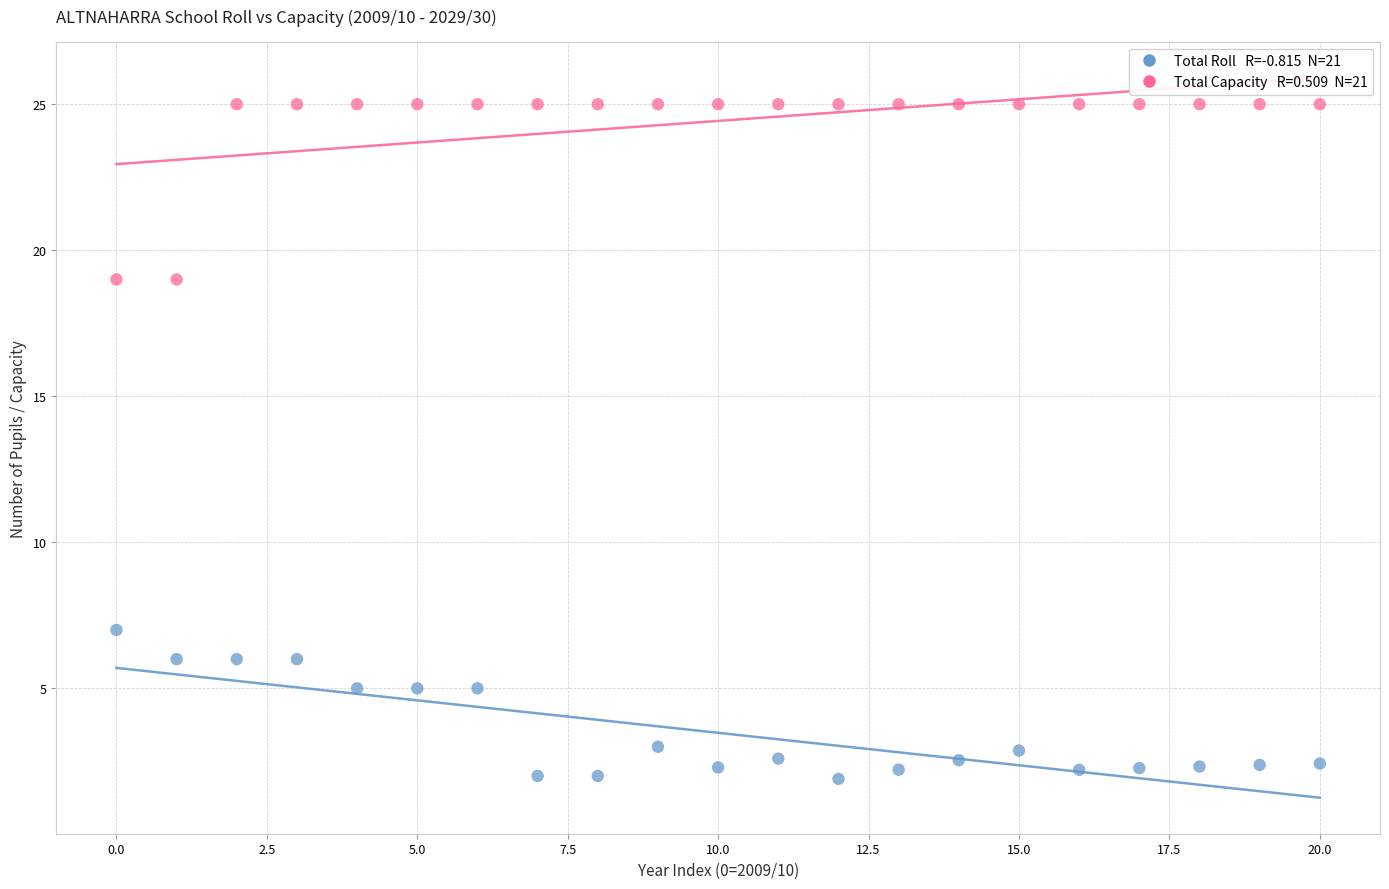

Across all data points, what is the range of Y values (max minus min)?

23.1